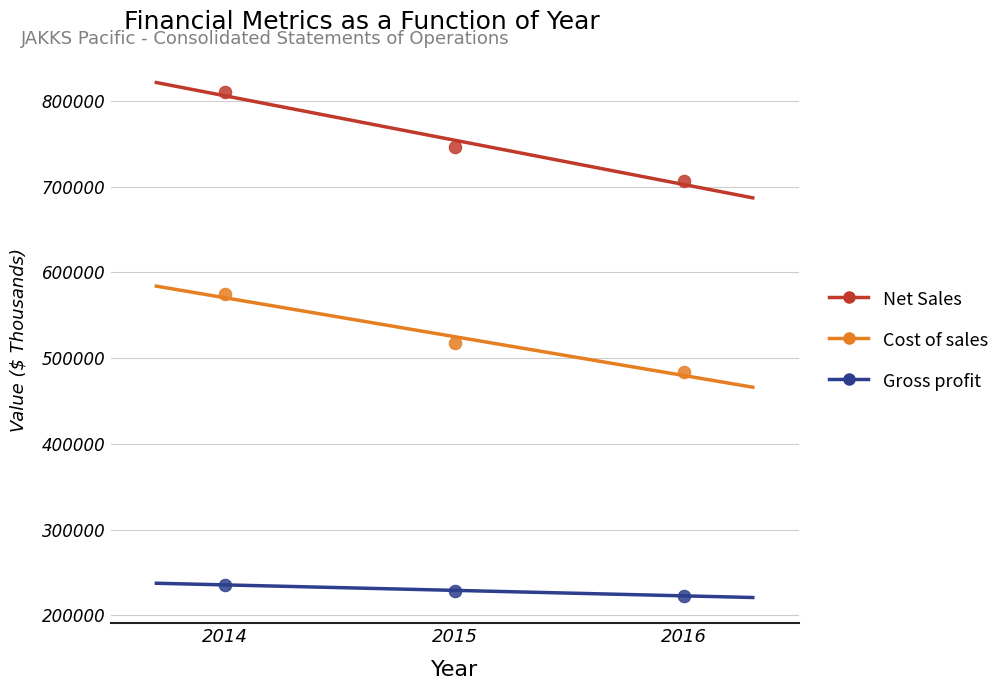

Which series reaches the maximum Y coordinate?

Net Sales